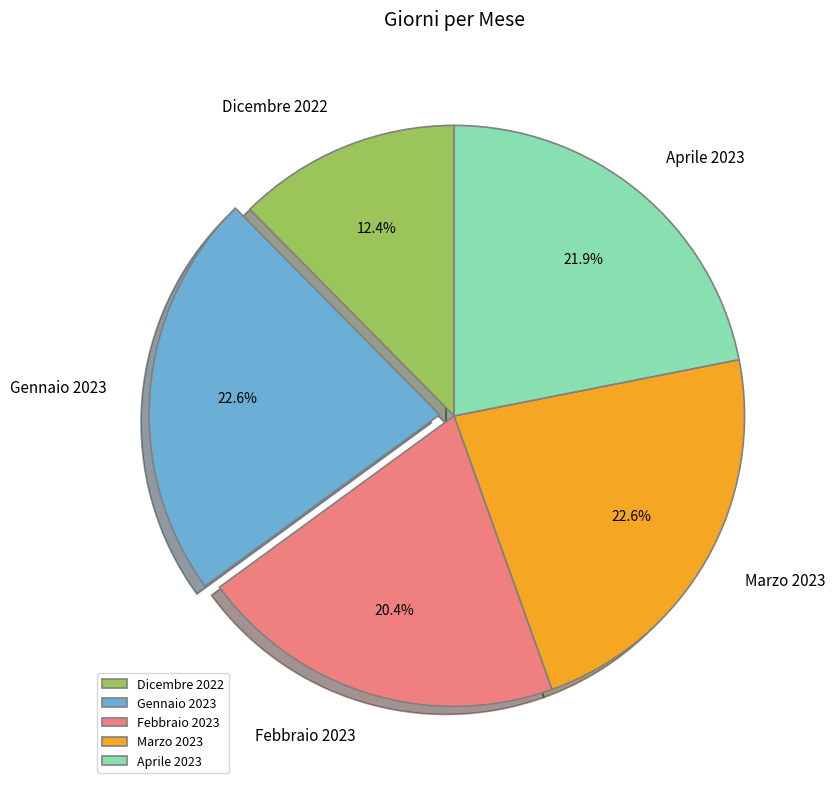

Is it true that Febbraio 2023 is 29% of the pie?

False